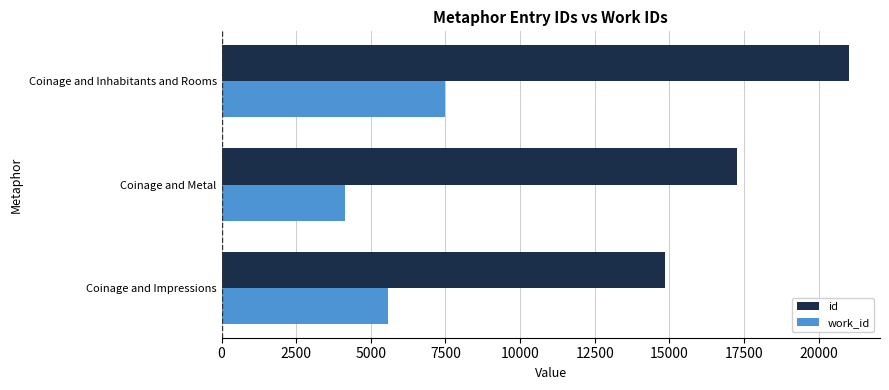

List the labels in order of id value, smallest first.

Coinage and Impressions, Coinage and Metal, Coinage and Inhabitants and Rooms